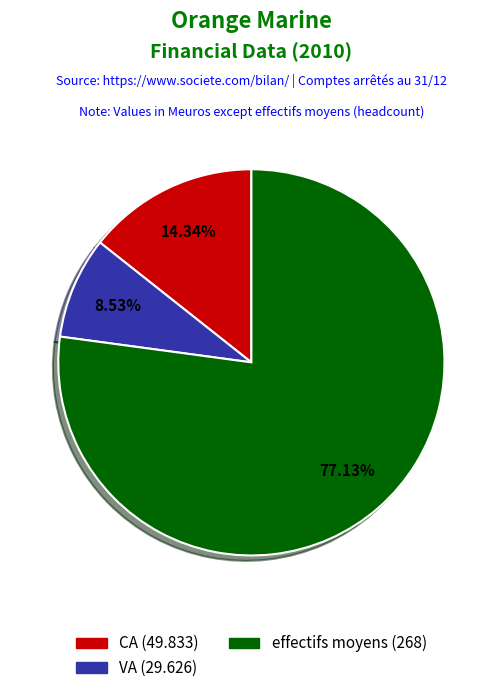

To the nearest percent, what is the difference between the largest and smallest slice percentages?

69%